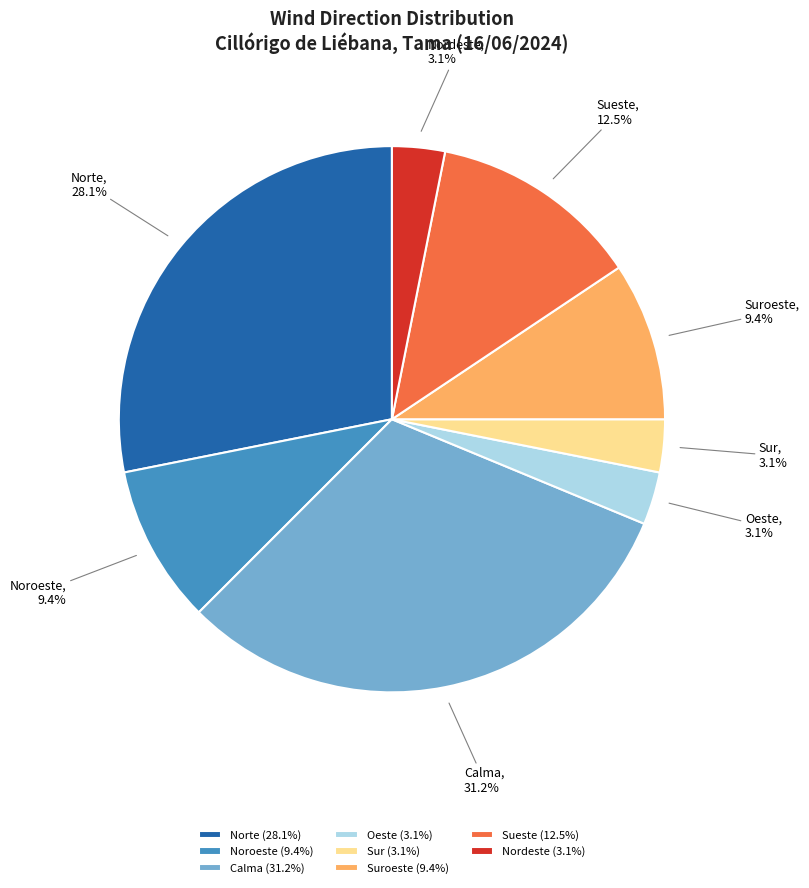

Which category has the biggest portion of the pie?

Calma (31.2%)